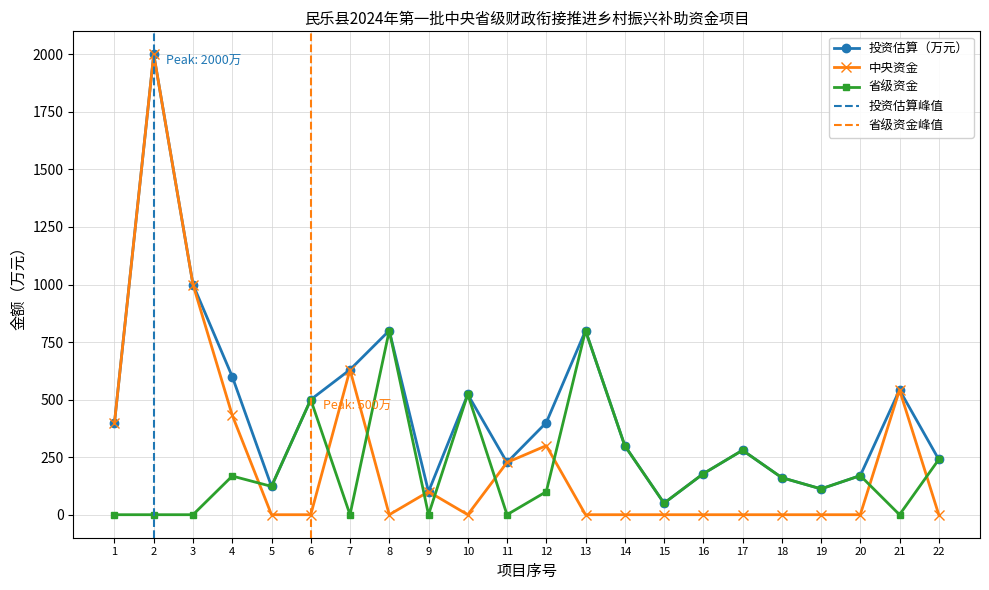

The 投资估算（万元） series shows 368.4 at 7. True or false?

False